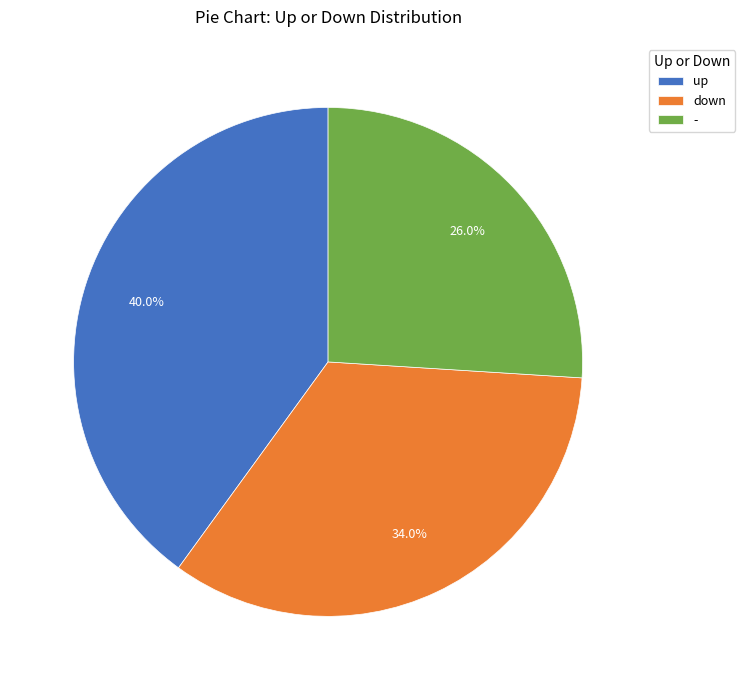

How many segments does this pie chart have?

3